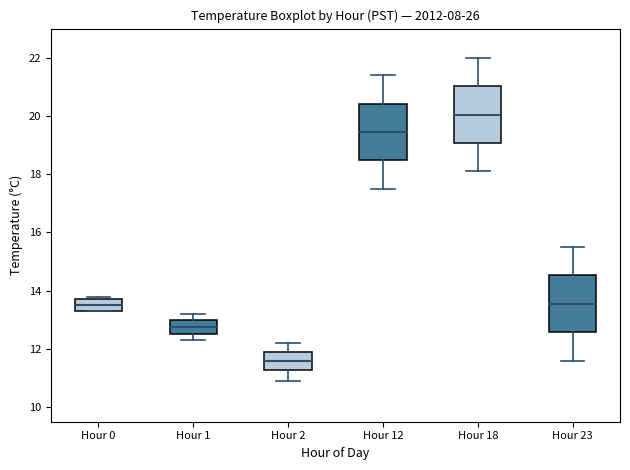

Reading left to right, transcribe this box plot: for each box, give where its median line is, the range the box spans, and where its two whiskers end, as read against the y-axis. The values are not printed on the chart, so give them approximately, as read against the axis.

Hour 0: median 13.6, box 13.4 to 13.8, whiskers 13.4 to 13.8 (just above the box's upper edge)
Hour 1: median 12.8, box 12.6 to 13.0, whiskers 12.4 to 13.2
Hour 2: median 11.6, box 11.2 to 12.0, whiskers 11.0 to 12.2
Hour 12: median 19.4, box 18.4 to 20.4, whiskers 17.6 to 21.4
Hour 18: median 20.0, box 19.0 to 21.0, whiskers 18.2 to 22.0
Hour 23: median 13.6, box 12.6 to 14.6, whiskers 11.6 to 15.6